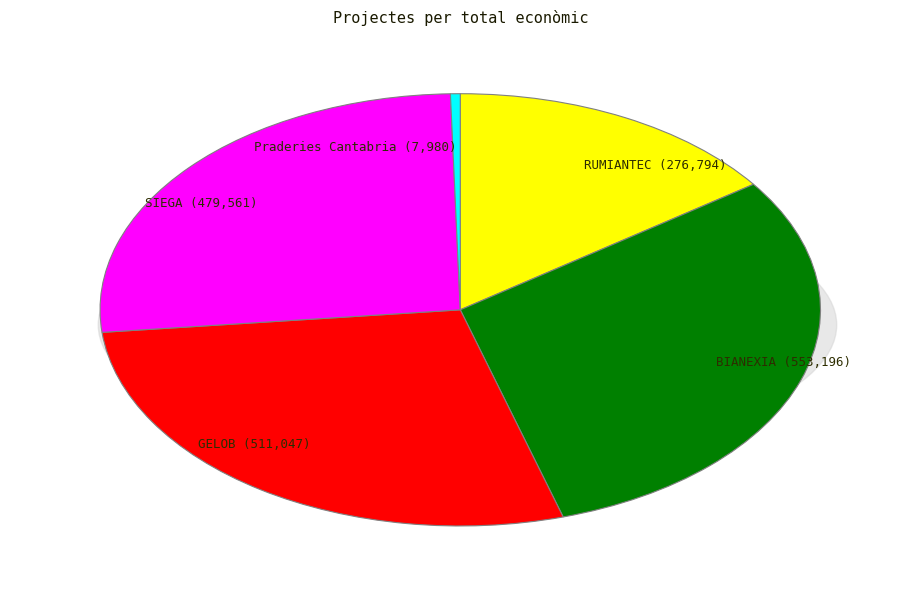

To the nearest percent, what is the difference between the largest and smallest slice percentages?

30%